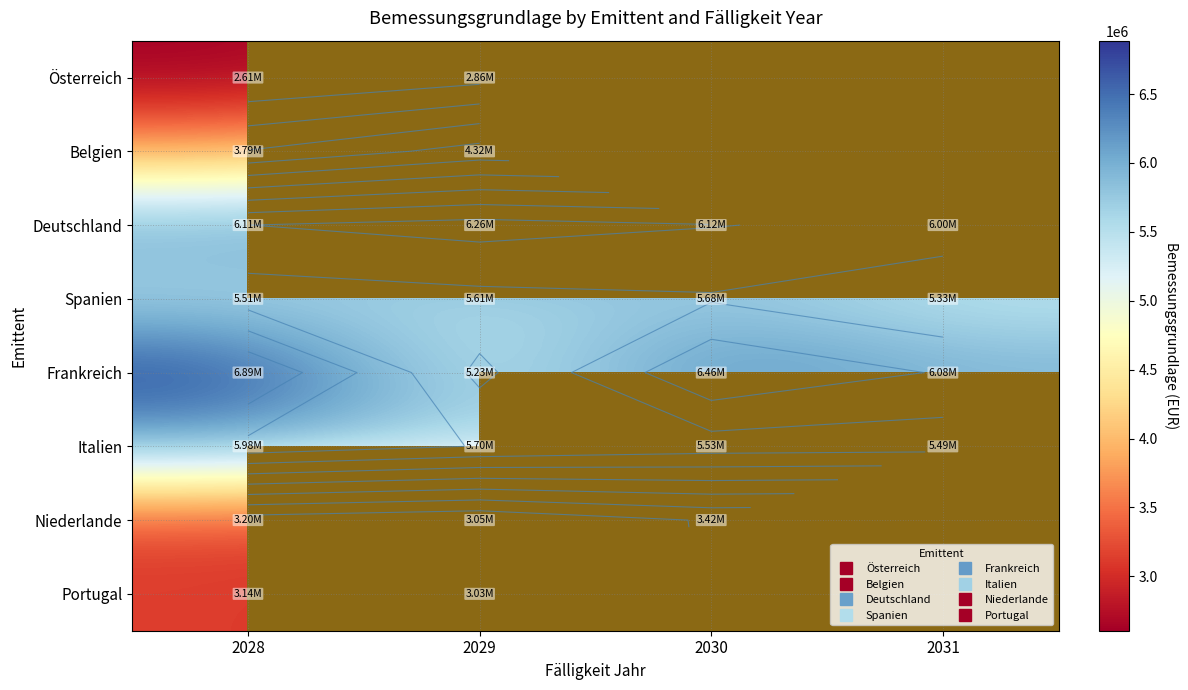

At which category is the sum across all series the highest?

2028